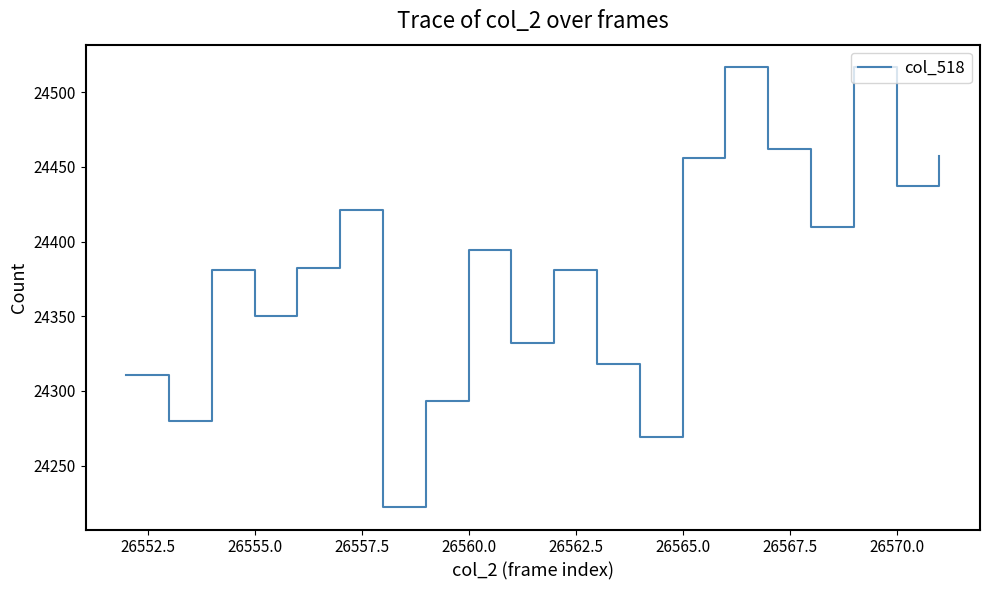

What is the greatest value displayed?

24517